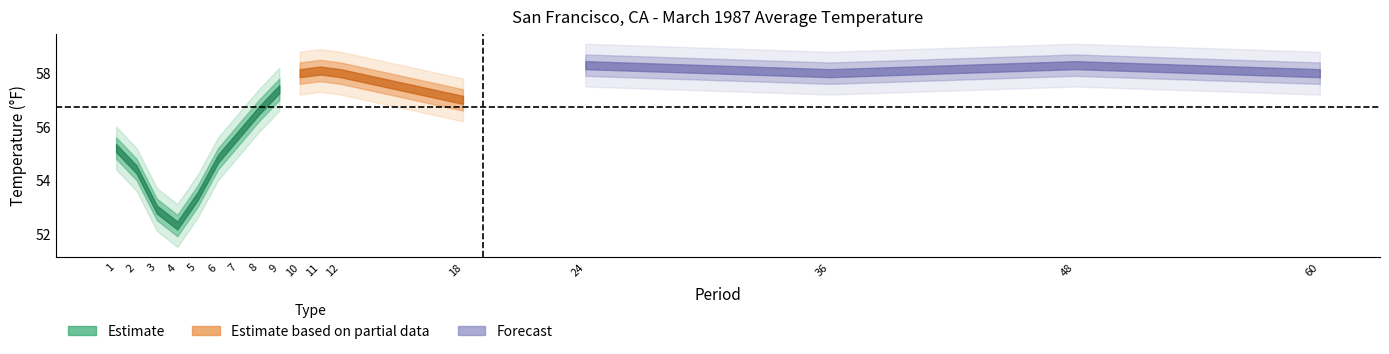

What is the maximum value shown in the chart?

58.8